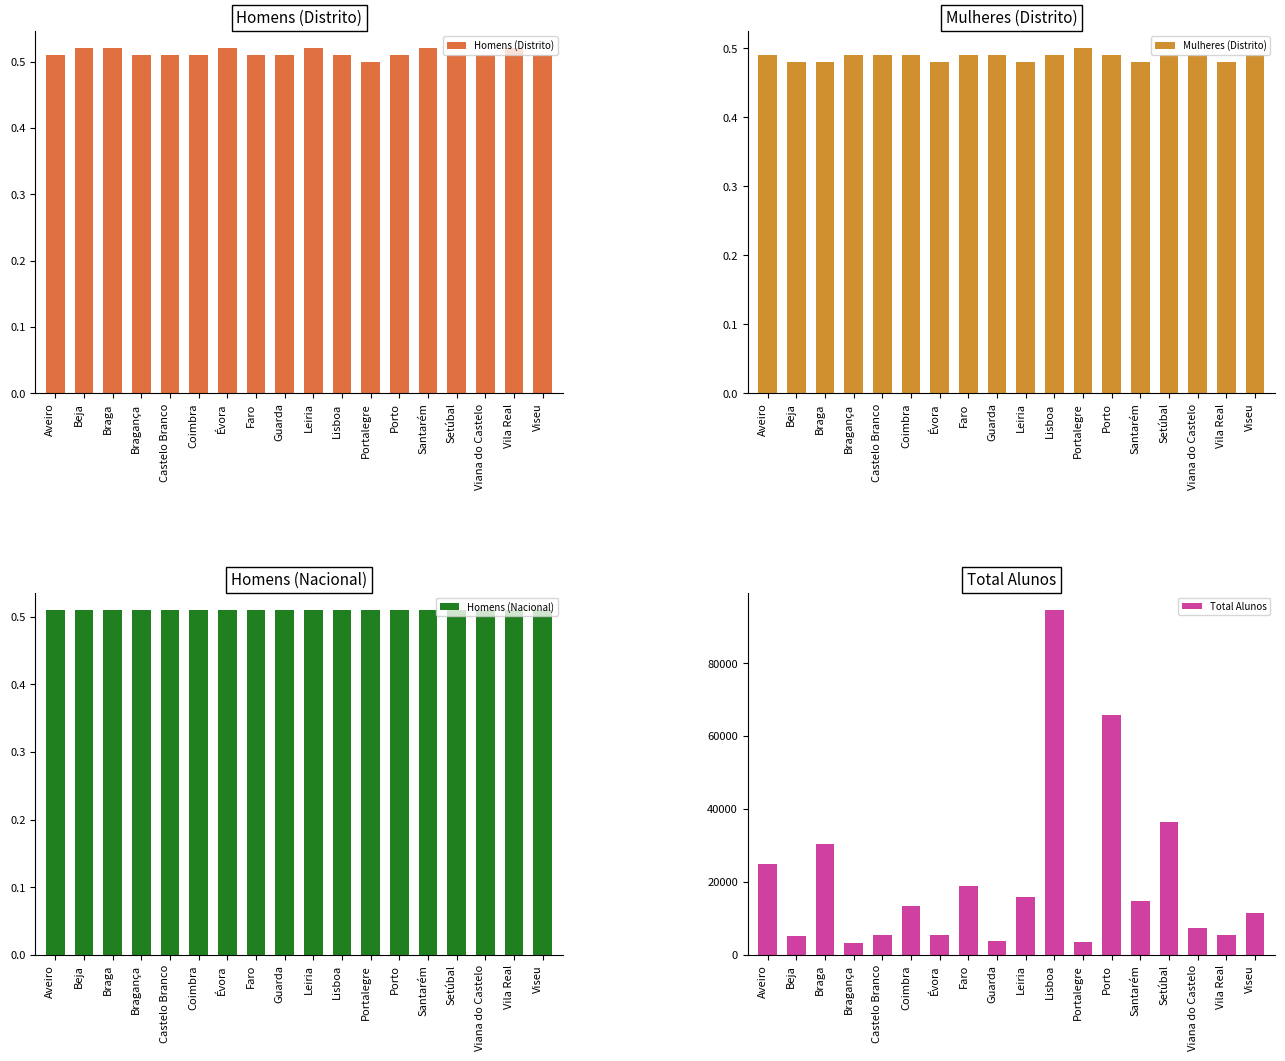

Is it true that Total Alunos equals 27913.4 at Porto?

False